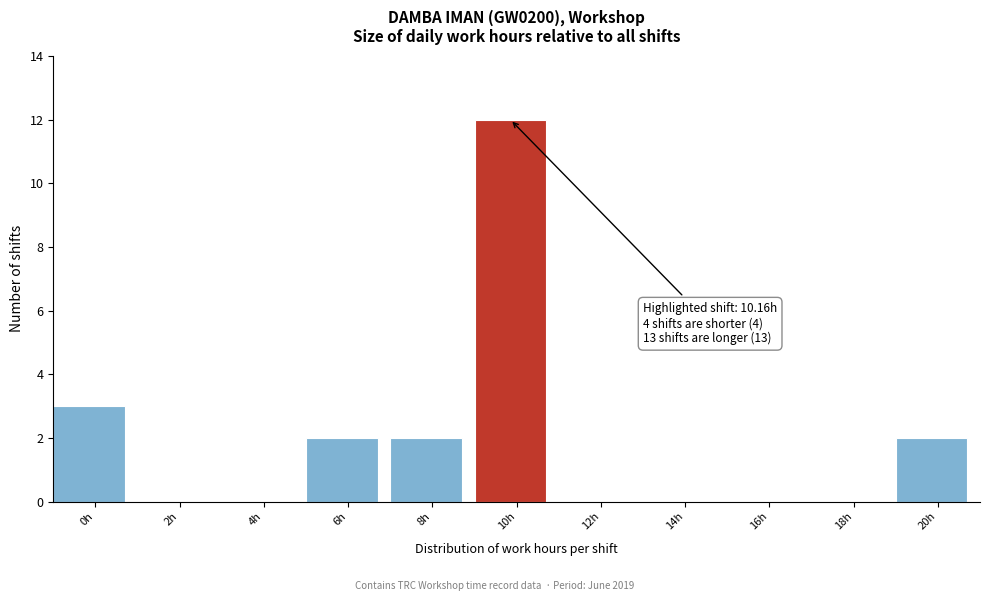

Reading left to right, extract all data points from this chart.

0h=3	2h=0	4h=0	6h=2	8h=2	10h=12	12h=0	14h=0	16h=0	18h=0	20h=2